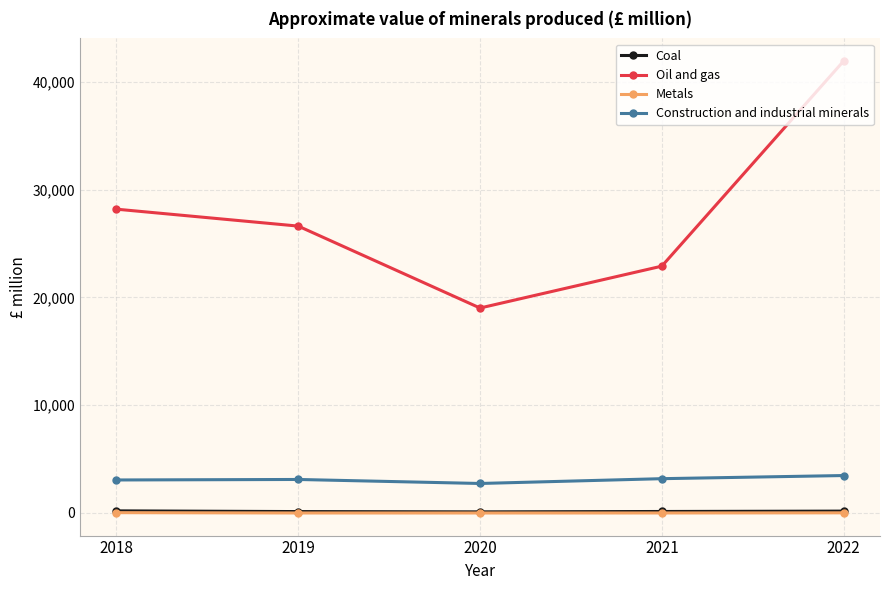

Which series has the largest total across all categories?

Oil and gas